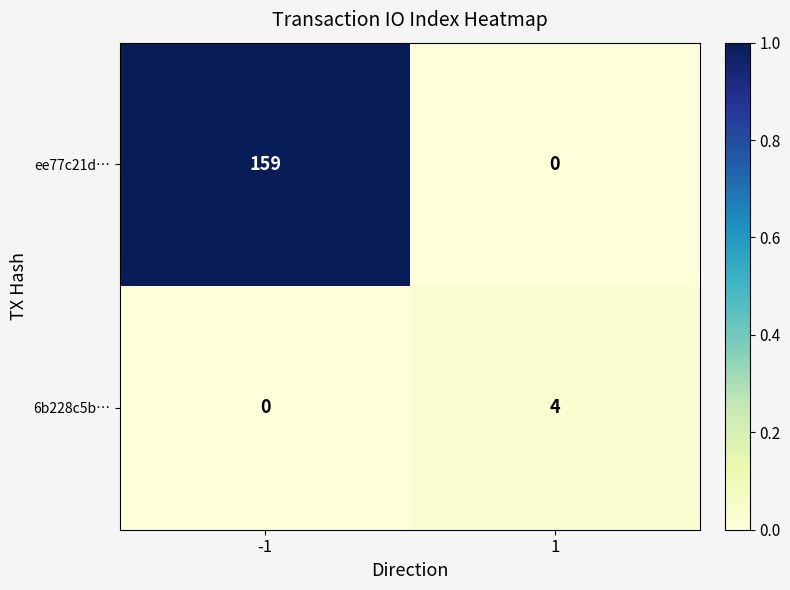

The value of ee77c21d… at -1 is 159. True or false?

True